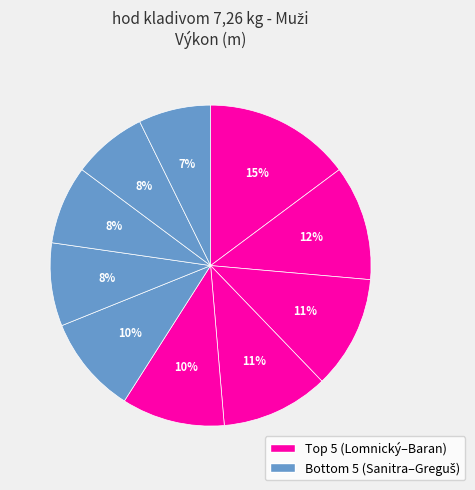

How many slices are in this pie chart?

10